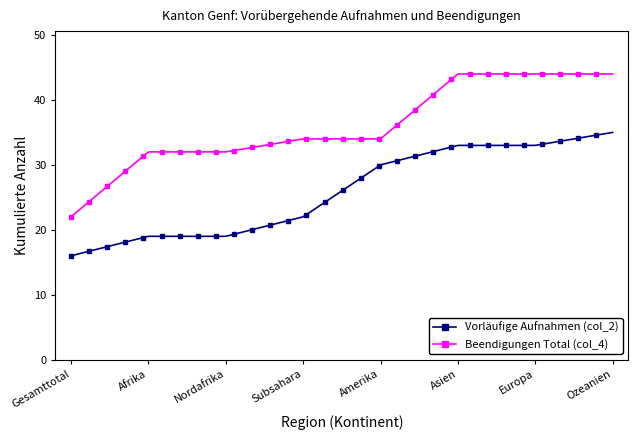

Which series has the largest total across all categories?

Beendigungen Total (col_4)